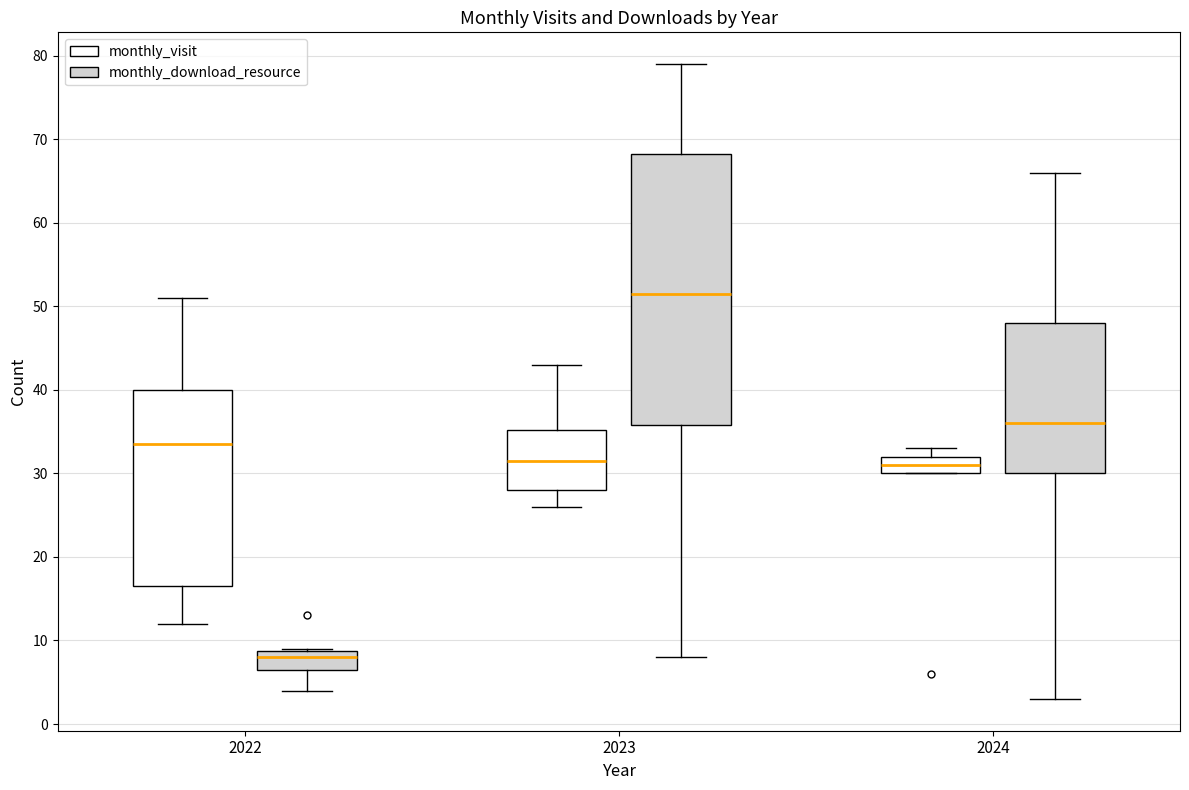

Which box is the tallest, from its lower edge to its upper edge?

2023 (monthly_download_resource)